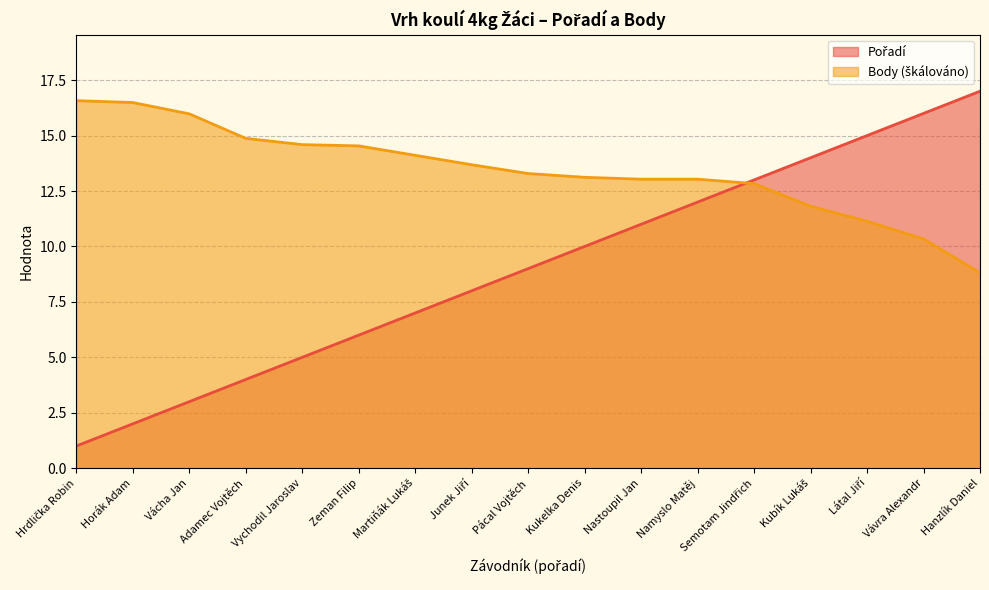

How many values in the Body series are below 13?

5